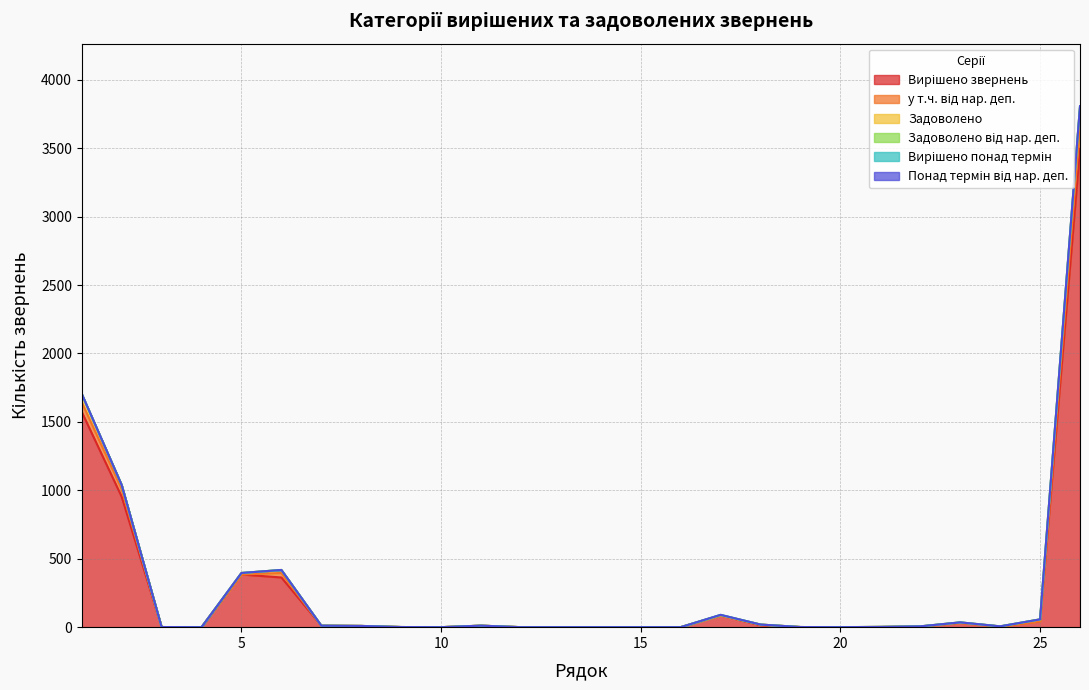

Which has a higher value, 25 or 2?

2